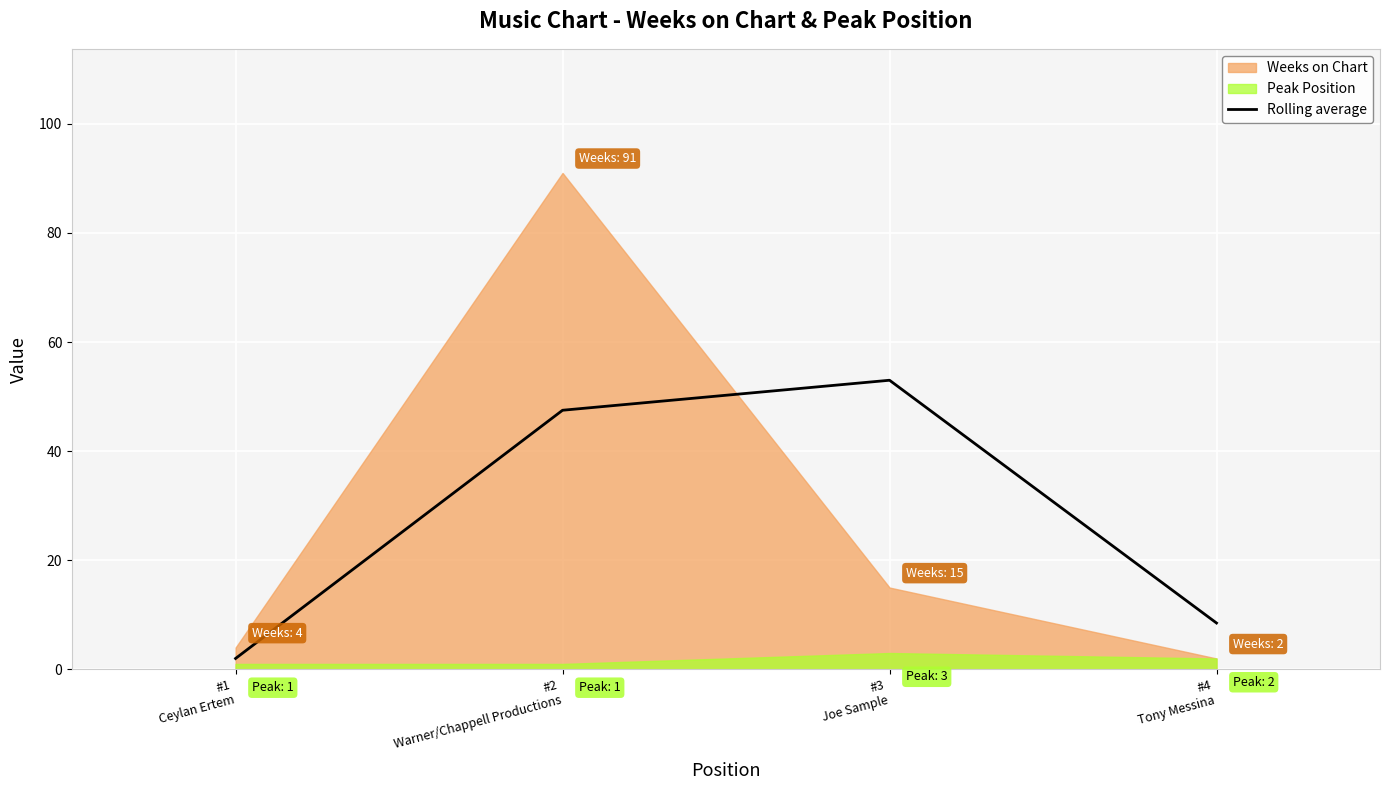

True or false: Rolling average has more than 1 interior local peaks.

False